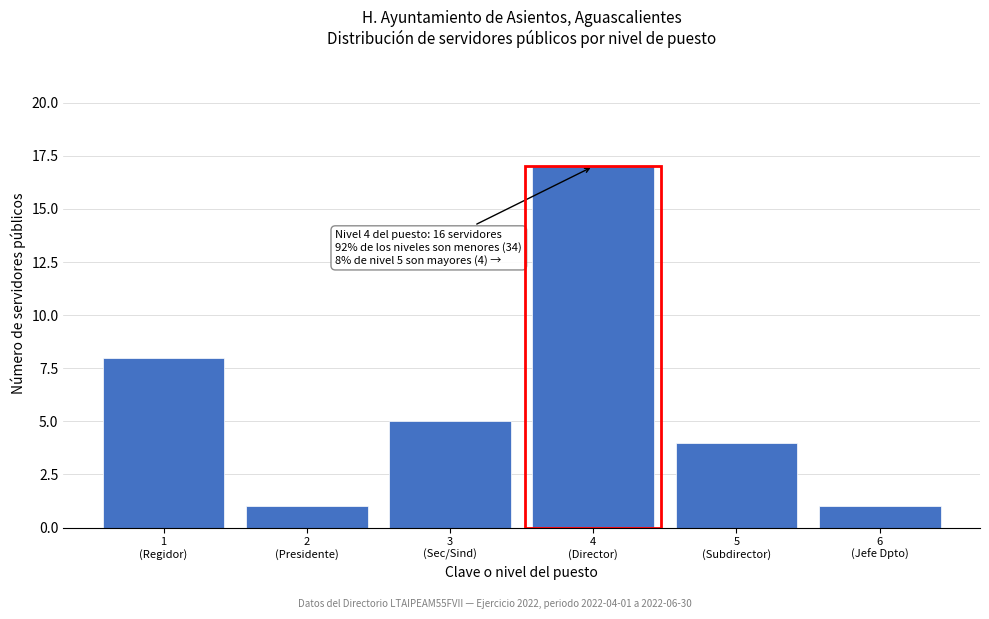

Reading left to right, list all the values displayed in this chart.

8	1	5	17	4	1